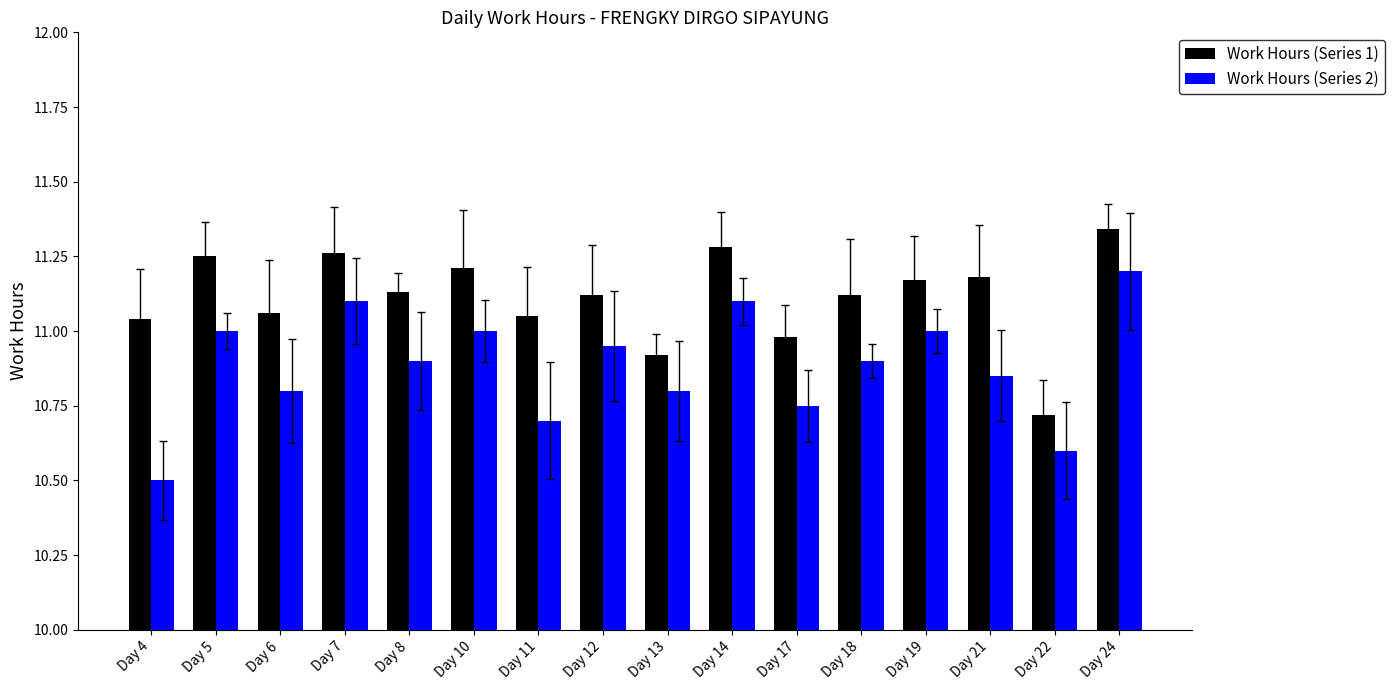

At which label does Work Hours (Series 1) first exceed 11?

Day 4